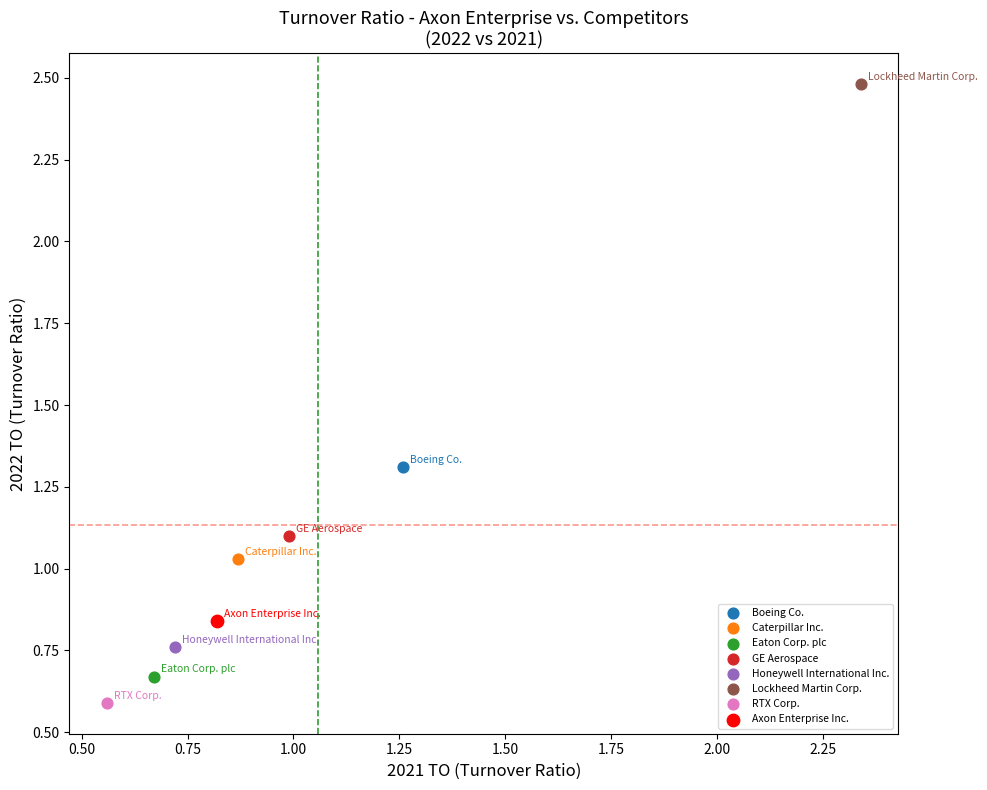

What are all the series names shown in the legend?

Boeing Co., Caterpillar Inc., Eaton Corp. plc, GE Aerospace, Honeywell International Inc., Lockheed Martin Corp., RTX Corp., Axon Enterprise Inc.